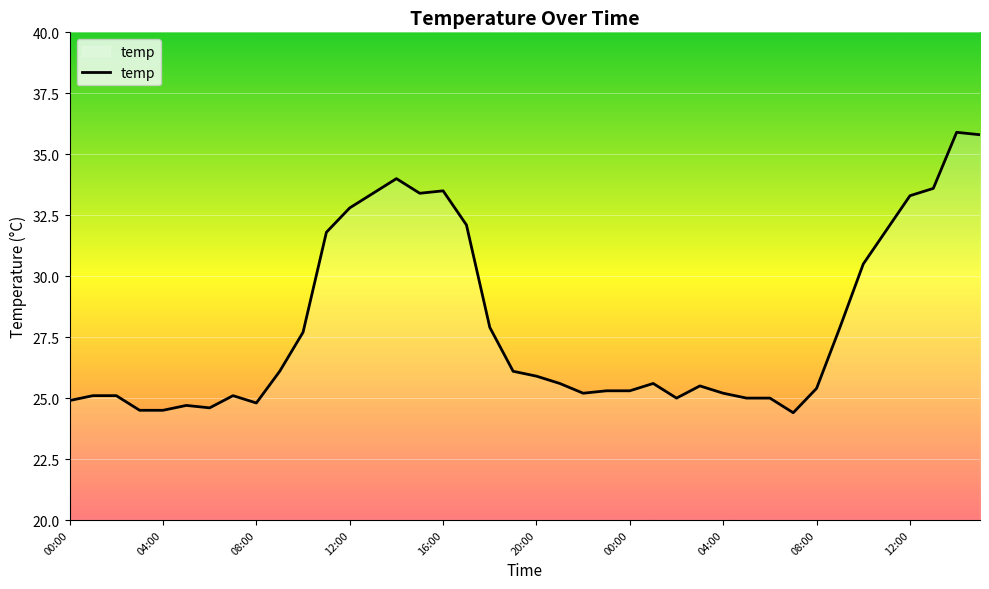

True or false: there are more than 2 points higher than both neighbors.

True